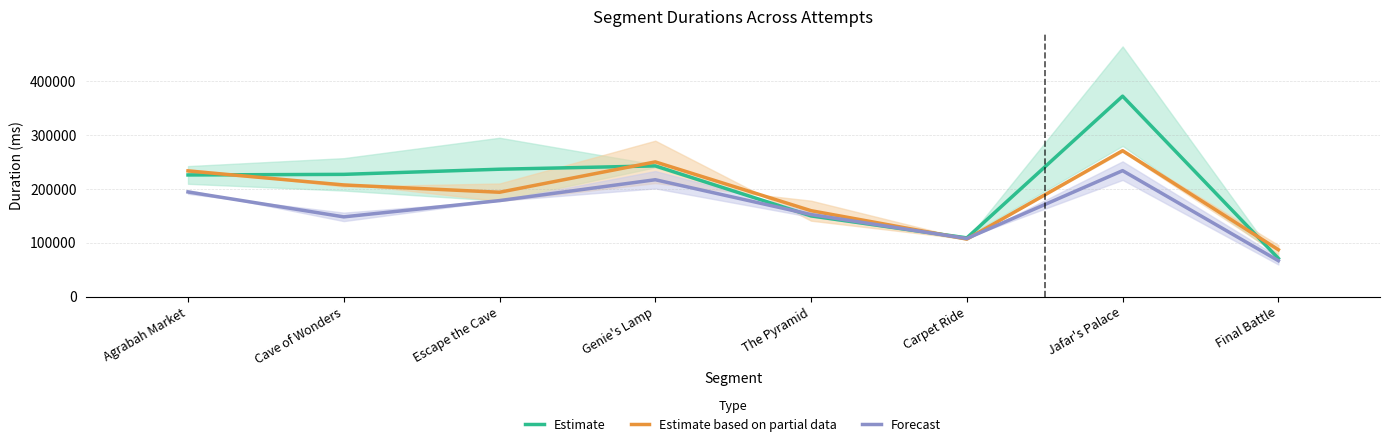

What is the difference between the second highest and minimum values in the Forecast series?

150264.0